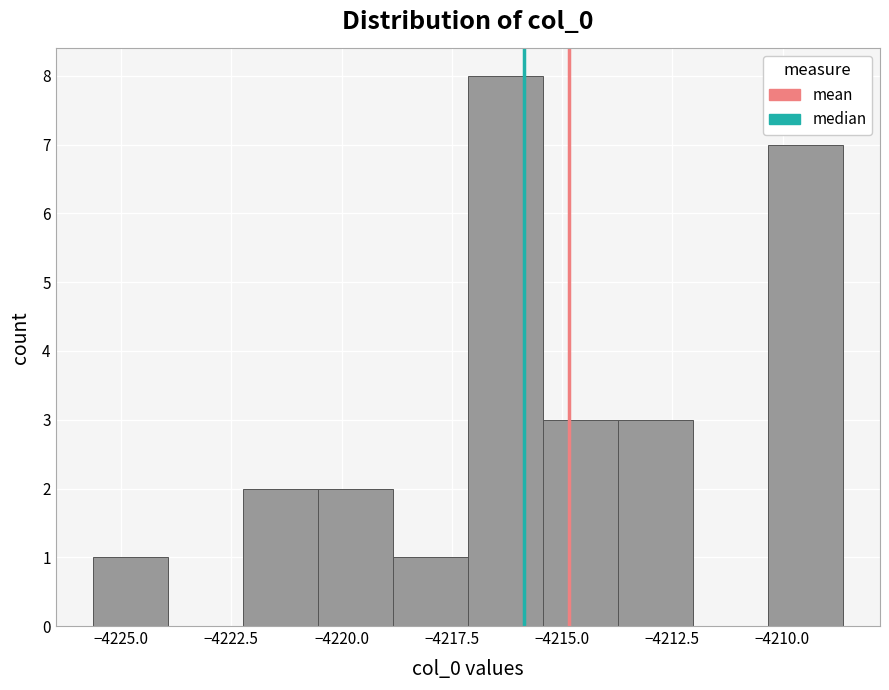

Read against the x-axis, roughly where is the centre of the tallest bar?

-4216.5